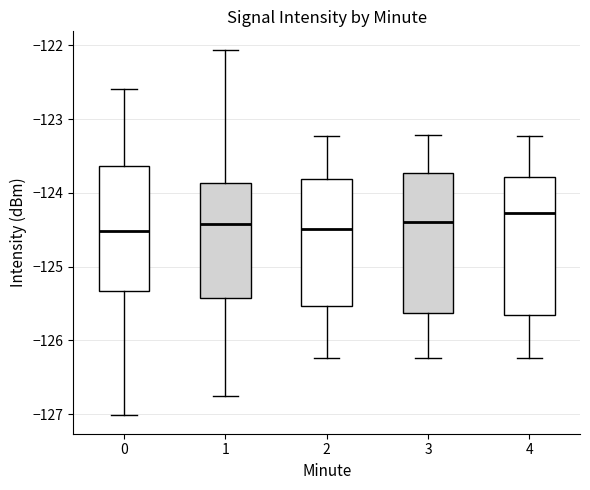

Where is the upper edge of the box at x = 1 on the y-axis? The values are not printed on the chart, so give them approximately, as read against the axis.

-123.9